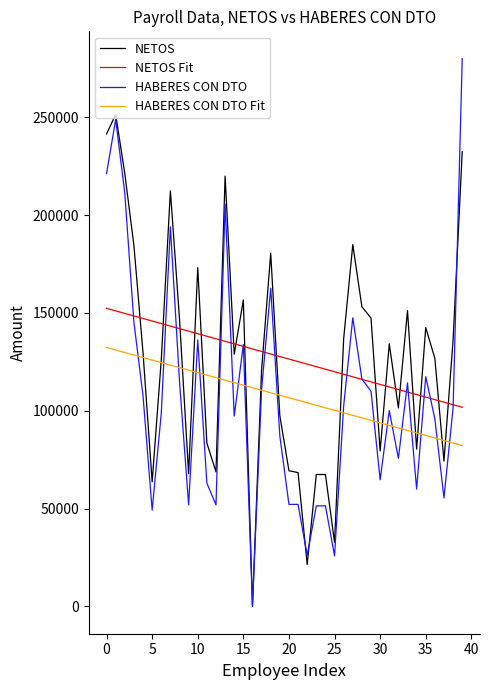

At how many categories does at least one series exceed 232537?

3